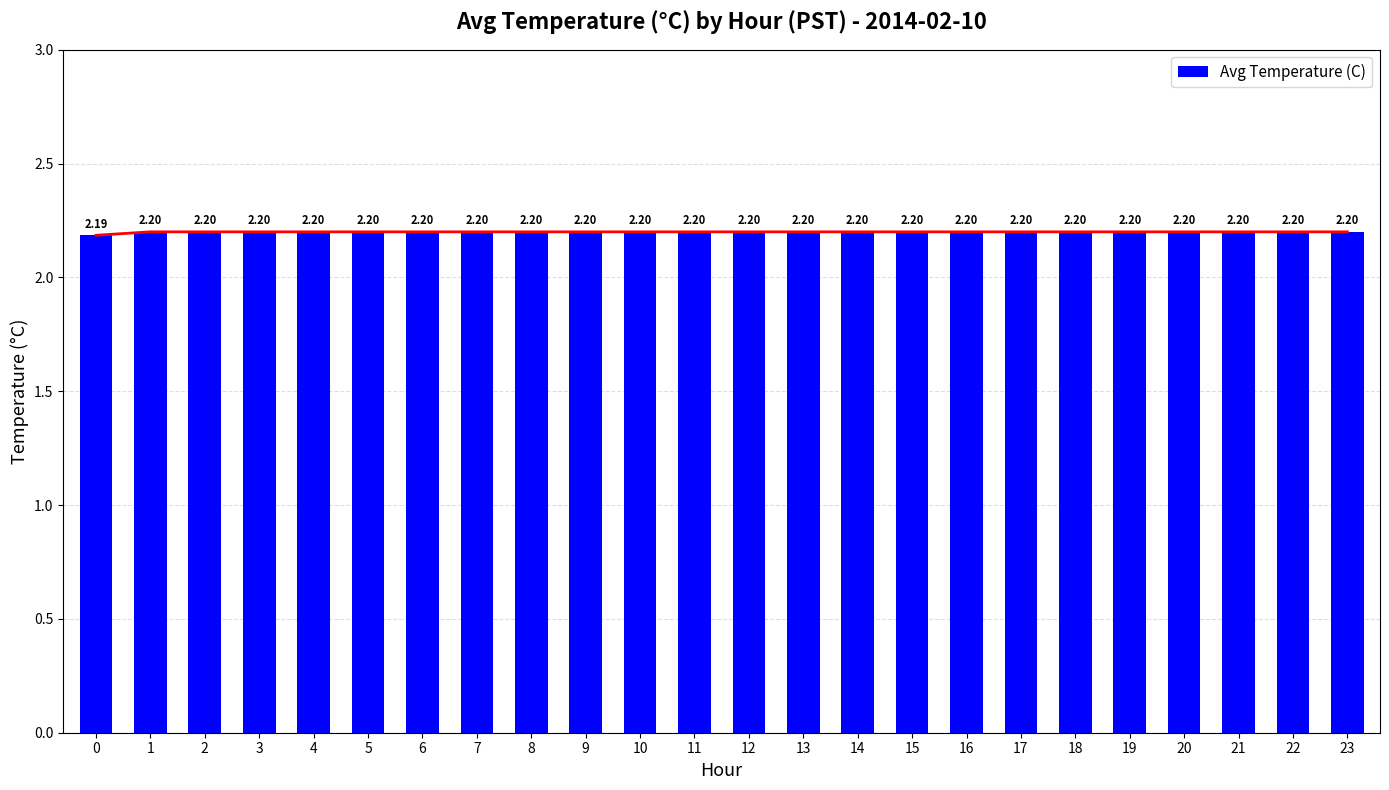

Reading left to right, what are all the values shown in this chart?

2.2	2.2	2.2	2.2	2.2	2.2	2.2	2.2	2.2	2.2	2.2	2.2	2.2	2.2	2.2	2.2	2.2	2.2	2.2	2.2	2.2	2.2	2.2	2.2